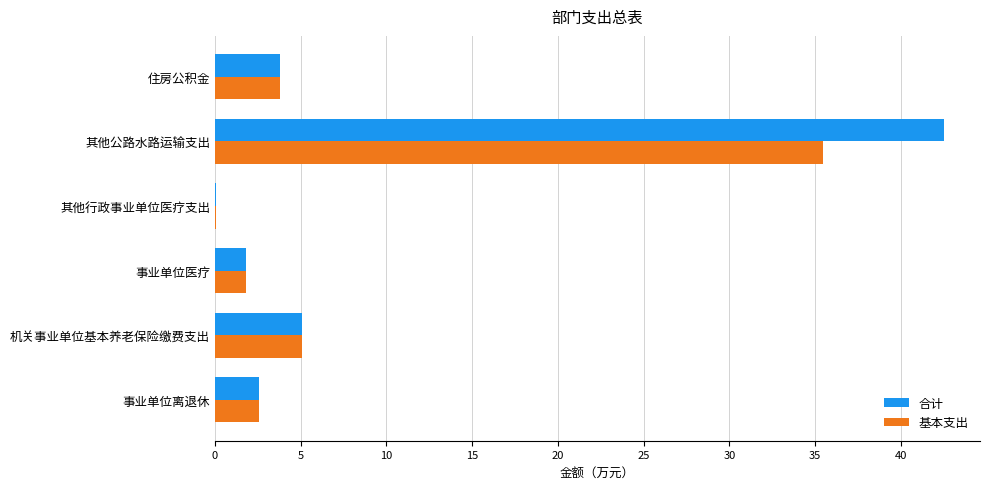

What is the total value across all series at 机关事业单位基本养老保险缴费支出?

10.2